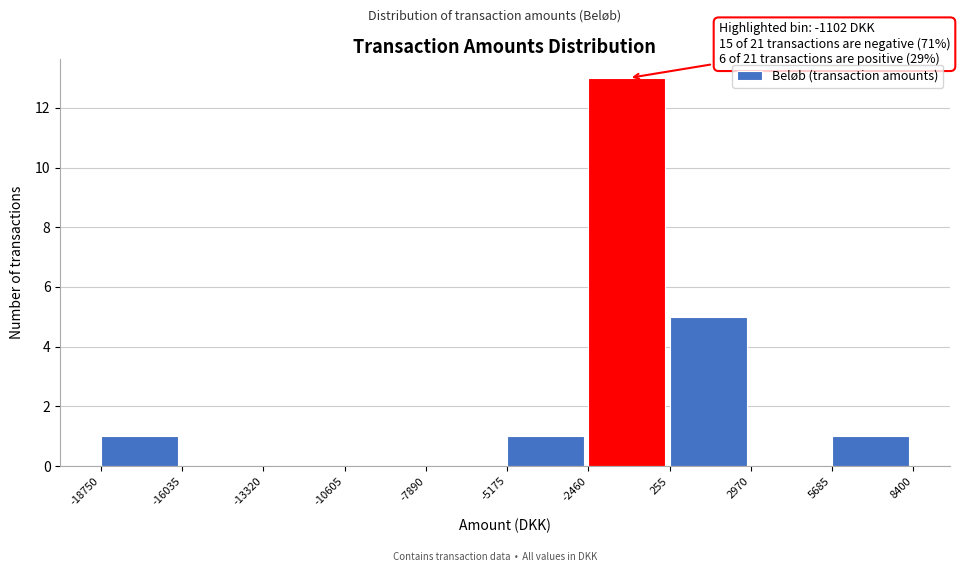

Over which range of the x-axis is the bar tallest?

-2460 to 255